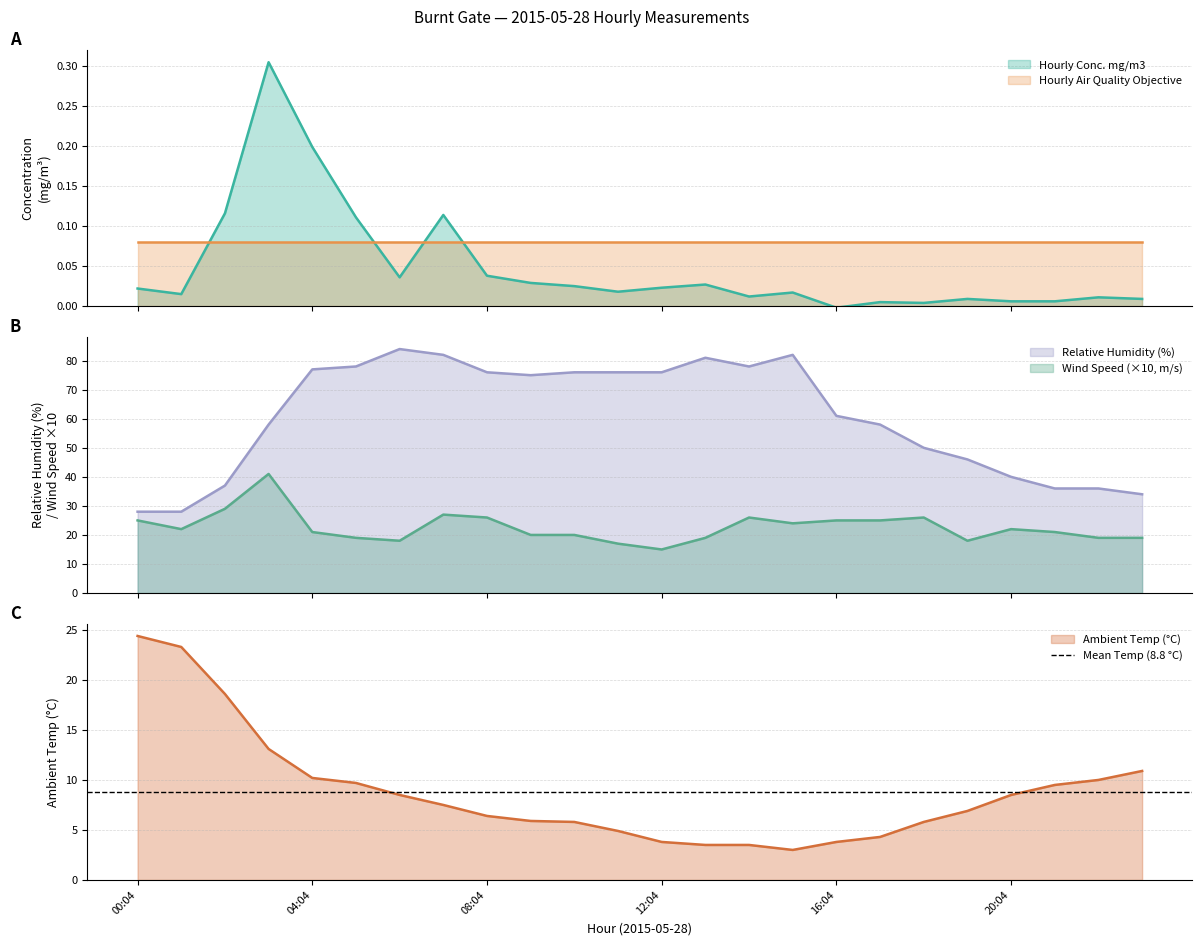

What is the average value of the Ambient Temp series?

8.8